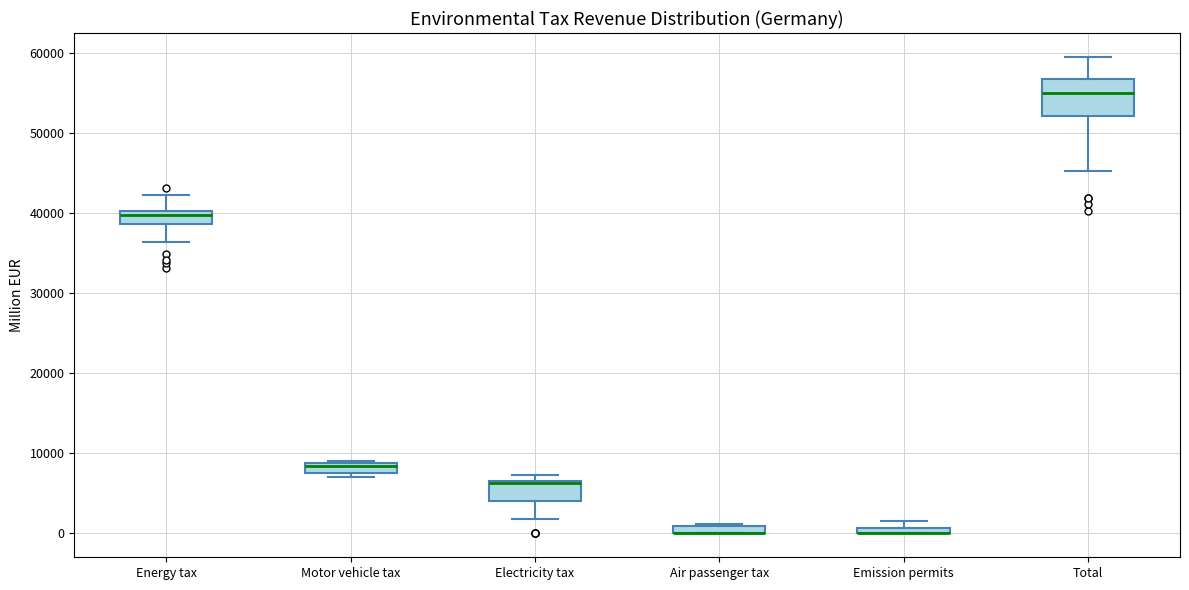

Which box is the tallest, from its lower edge to its upper edge?

Total